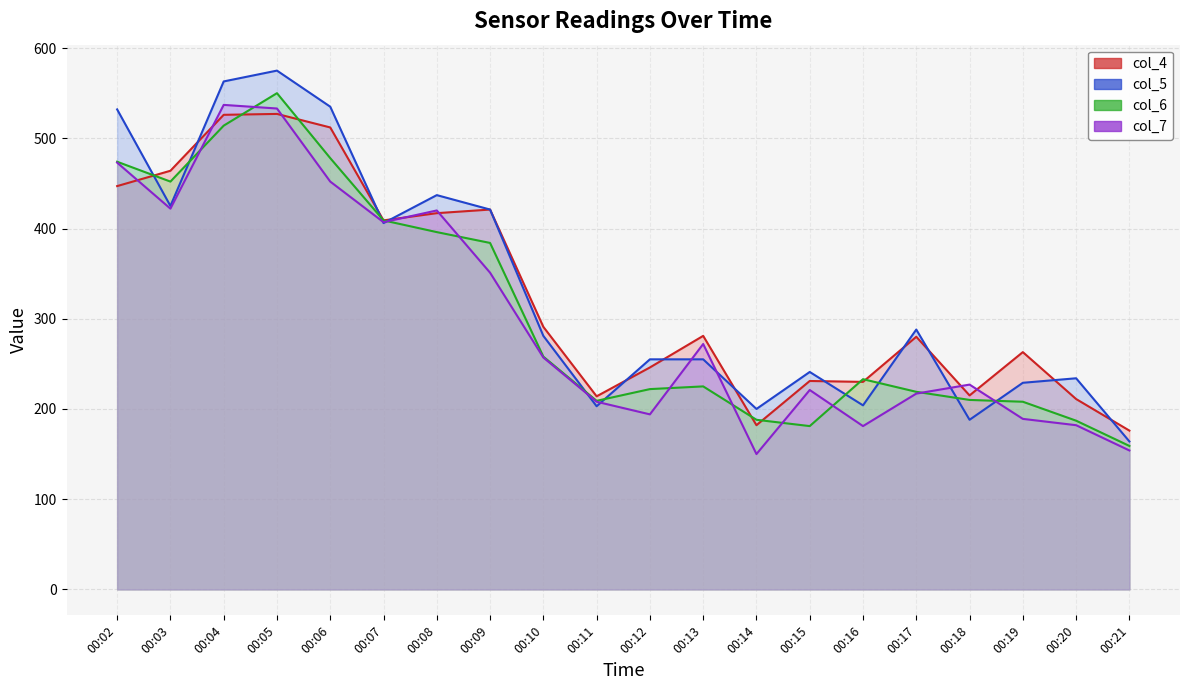

What is the difference between the maximum and minimum values in the col_6 series?

391